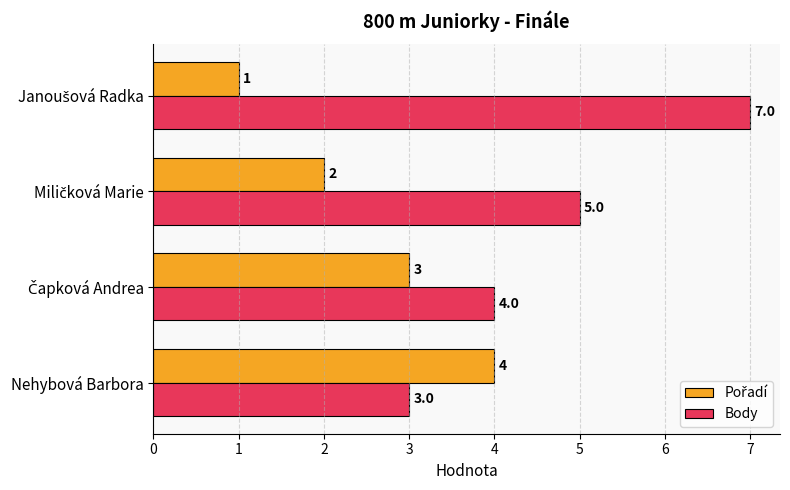

Count the number of data series in this chart.

2